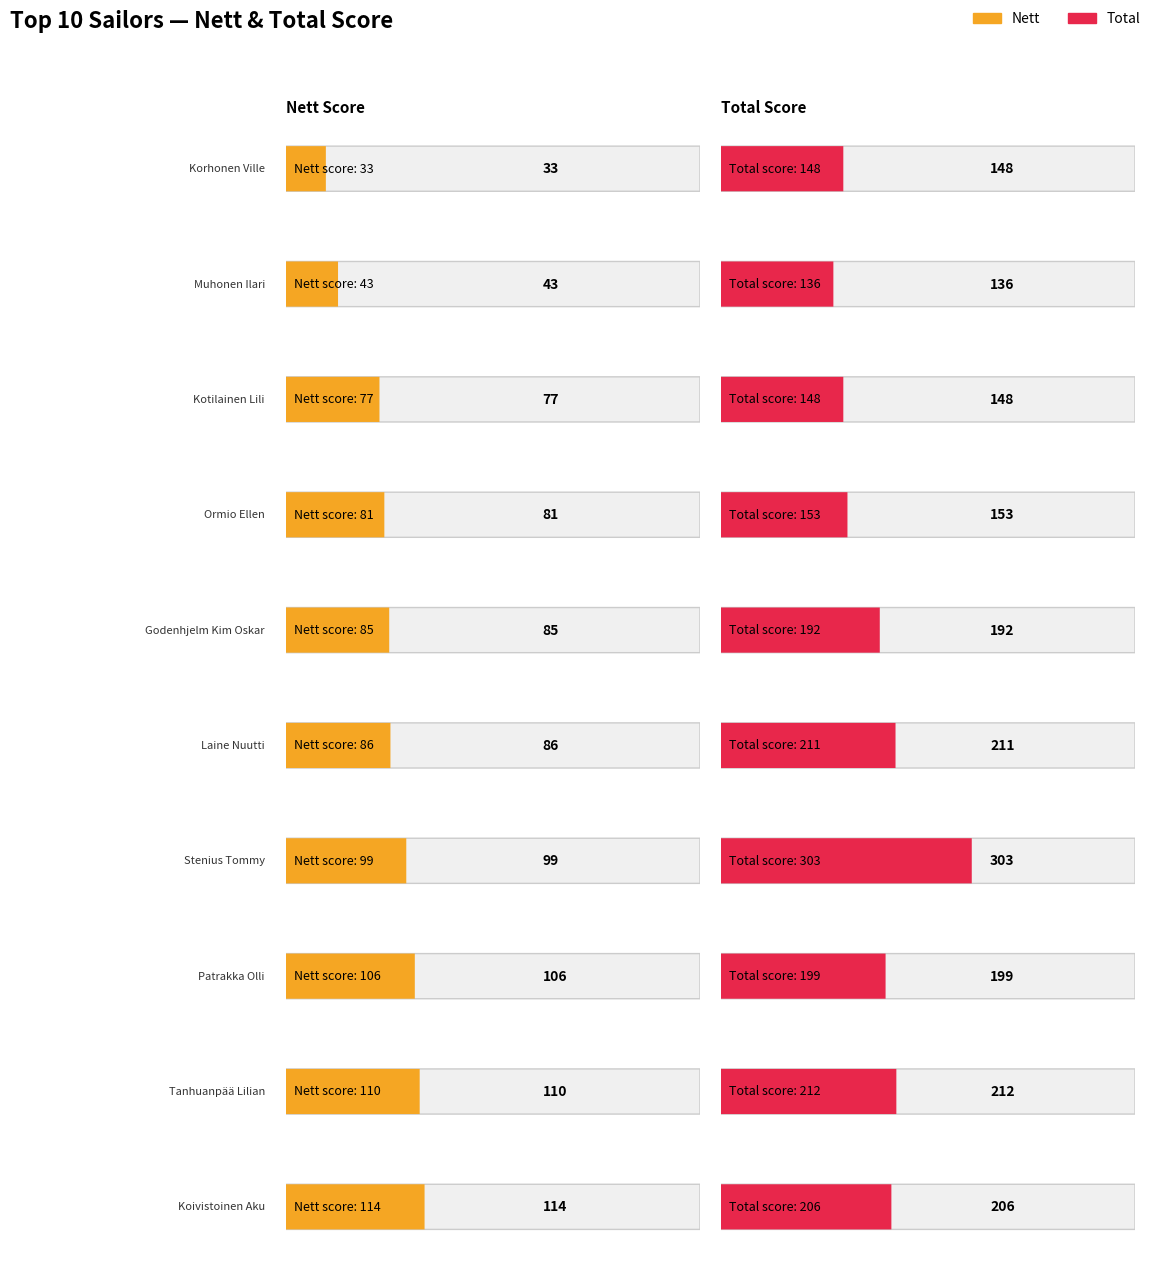

Reading left to right, list all the values displayed in this chart.

Avg Nett: 33	43	77	81	85	86	99	106	110	114
Avg Total: 148	136	148	153	192	211	303	199	212	206